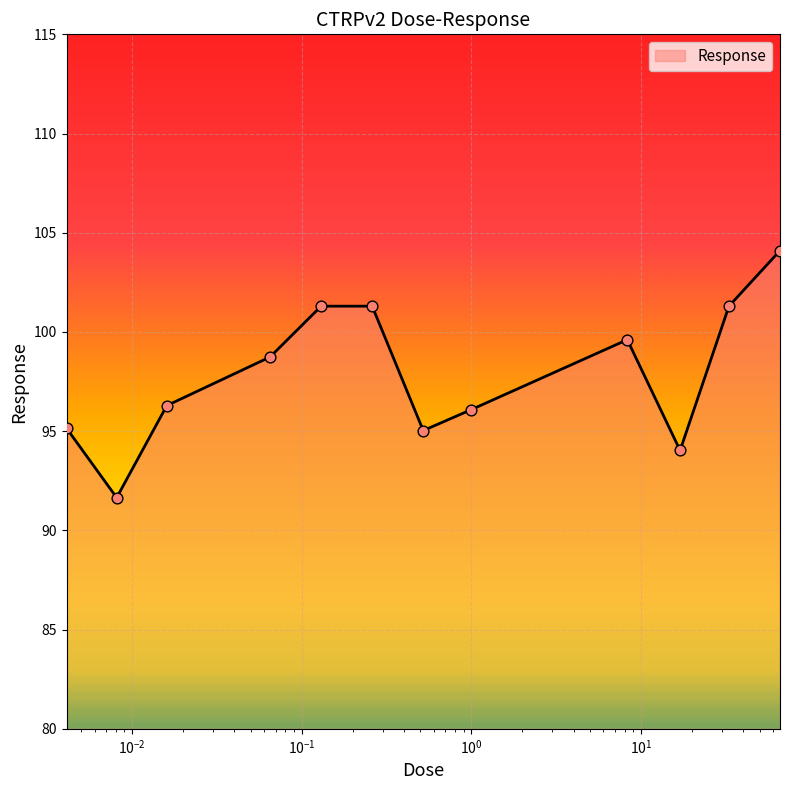

What is the smallest value displayed?

91.7